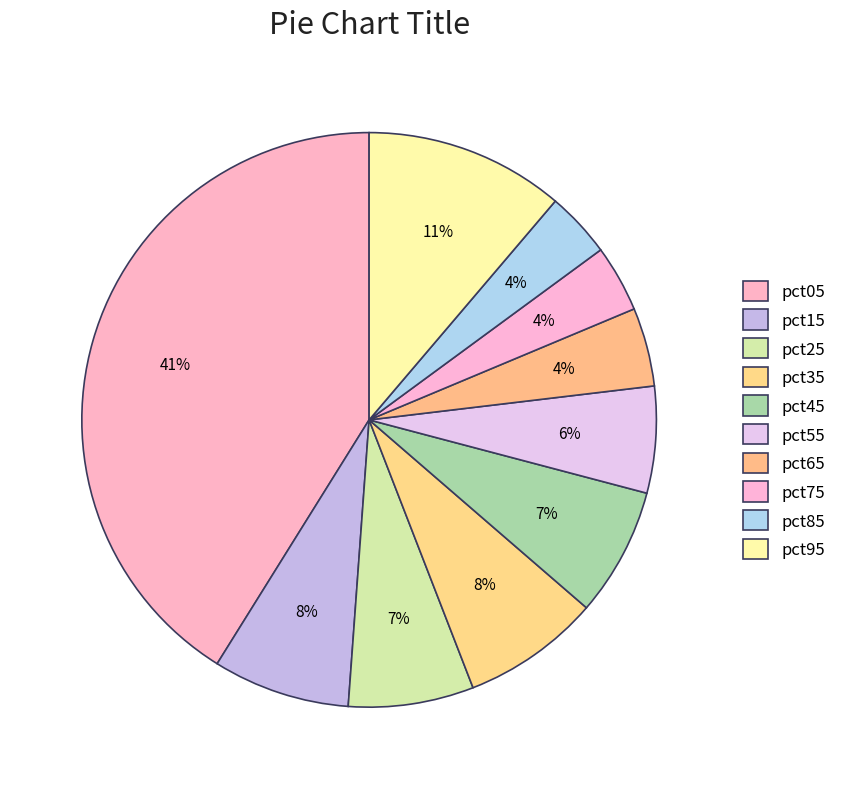

What is the change in value from pct05 to pct85?

-1.6